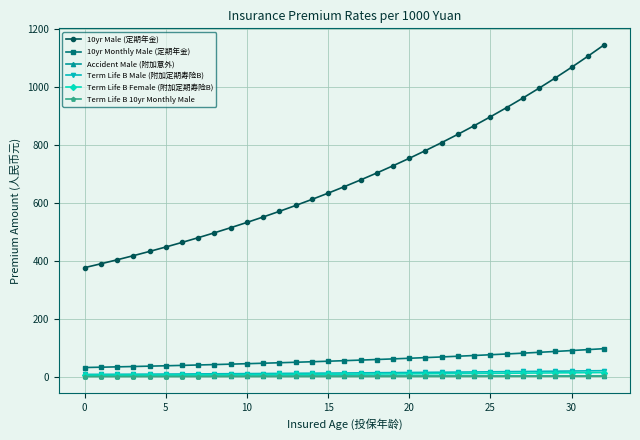

Which series has the largest range (max minus min)?

10yr Male (定期年金)